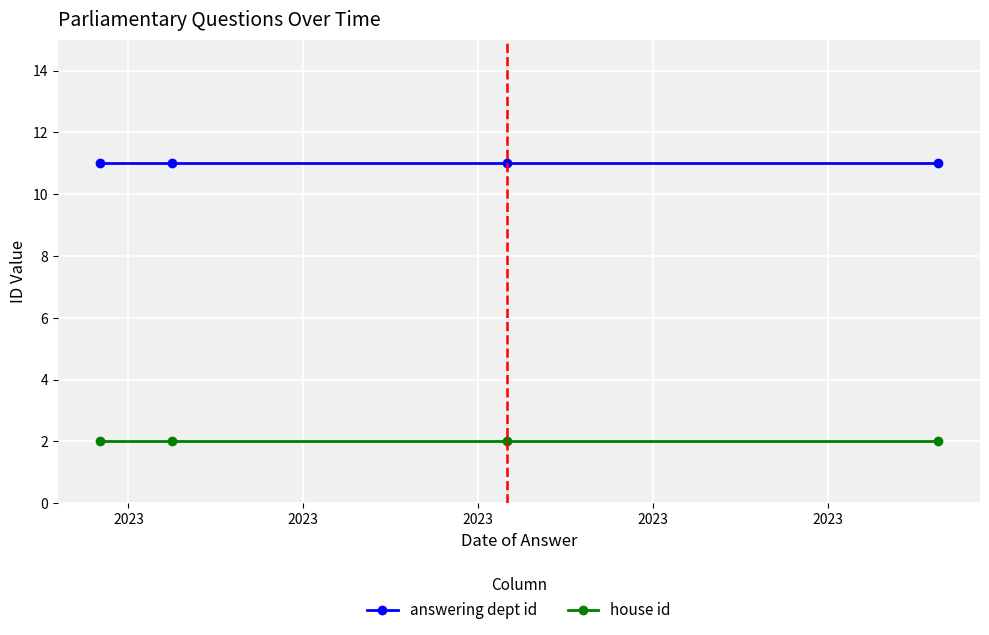

Which series has the largest total across all categories?

answering dept id